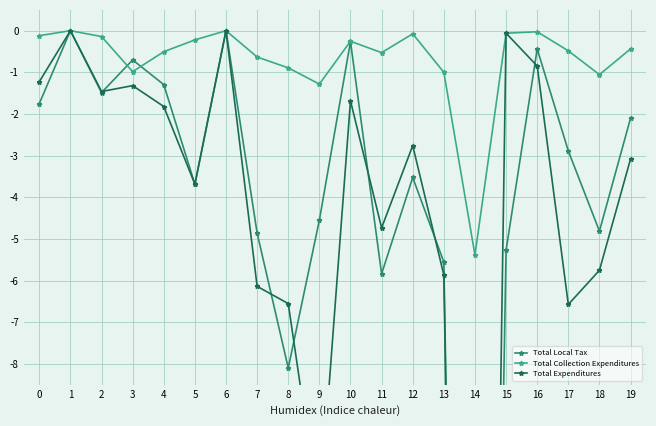

True or false: Total Expenditures has a value of -1.8 at 8.

False